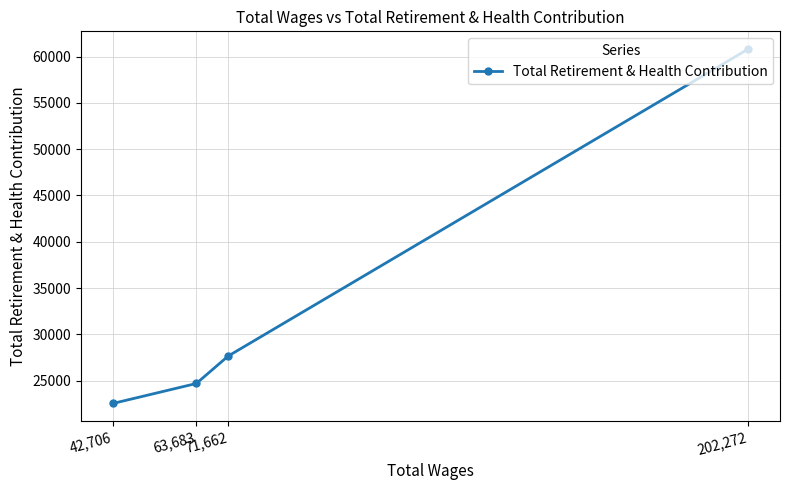

What position from the right is 202,272?

1